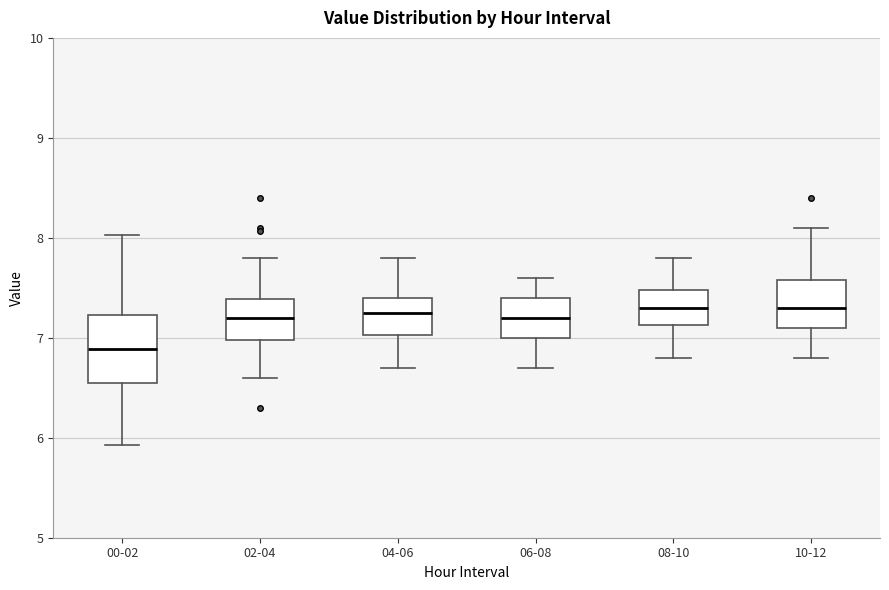

Where is the upper edge of the box for 00-02 on the y-axis? The values are not printed on the chart, so give them approximately, as read against the axis.

7.2